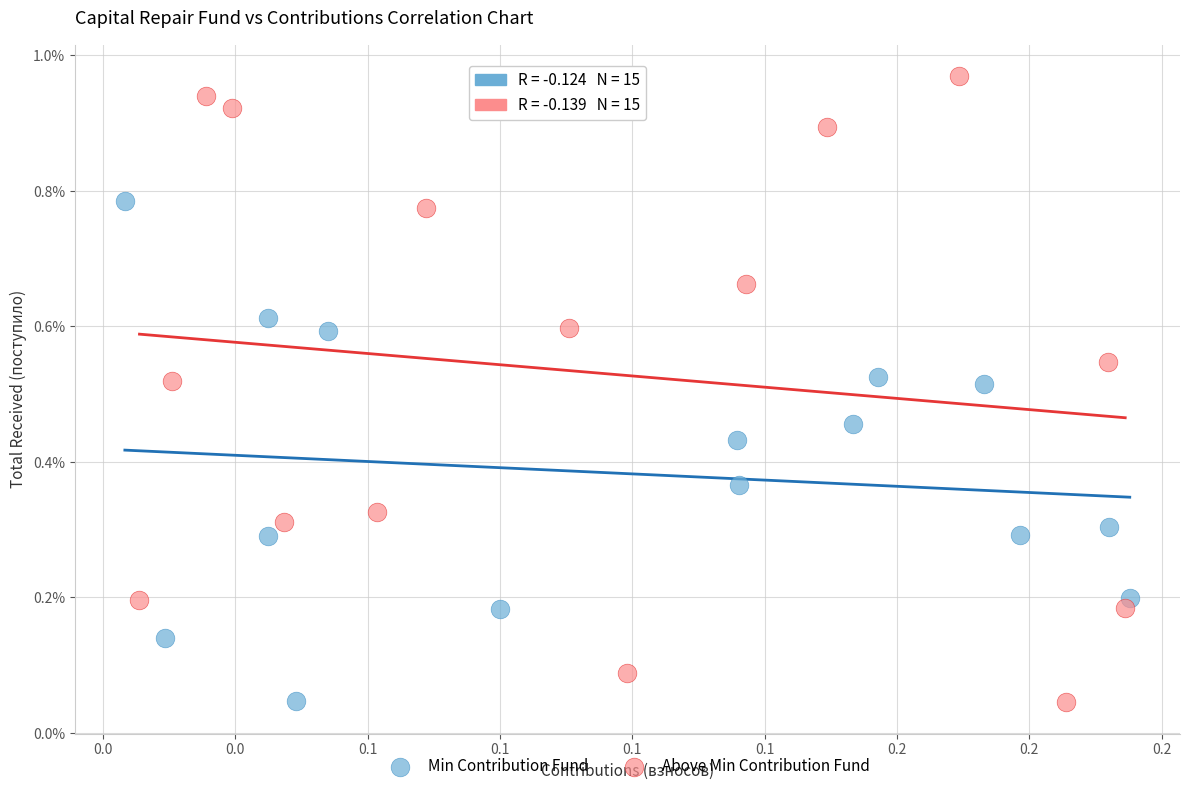

What are all the series names shown in the legend?

Min Contribution Fund, Above Min Contribution Fund